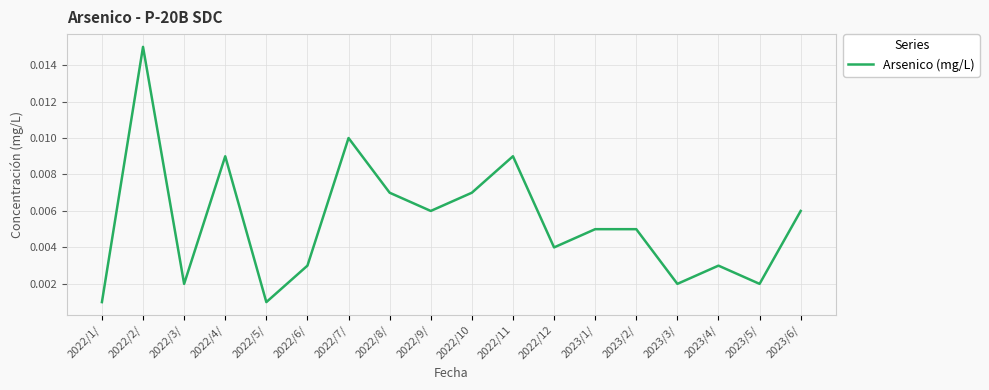

What position from the left is 2022/9/?

9